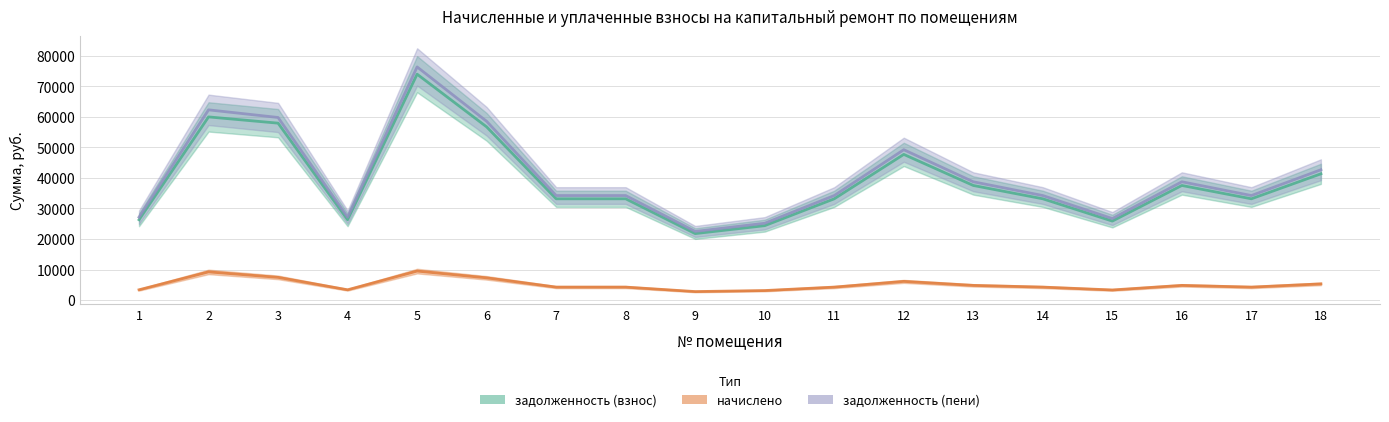

What are all the series names shown in the legend?

задолженность (взнос), начислено, задолженность (пени)